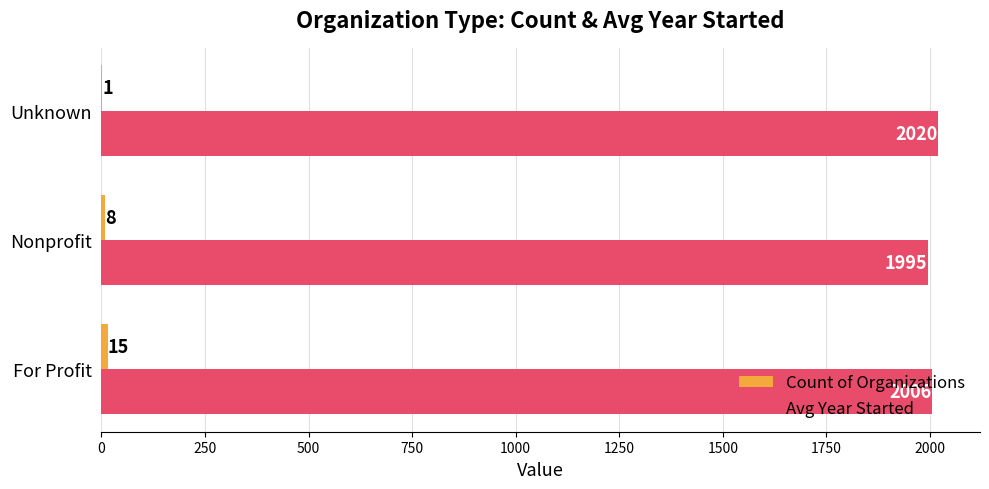

What is the total value across all series at Unknown?

2021